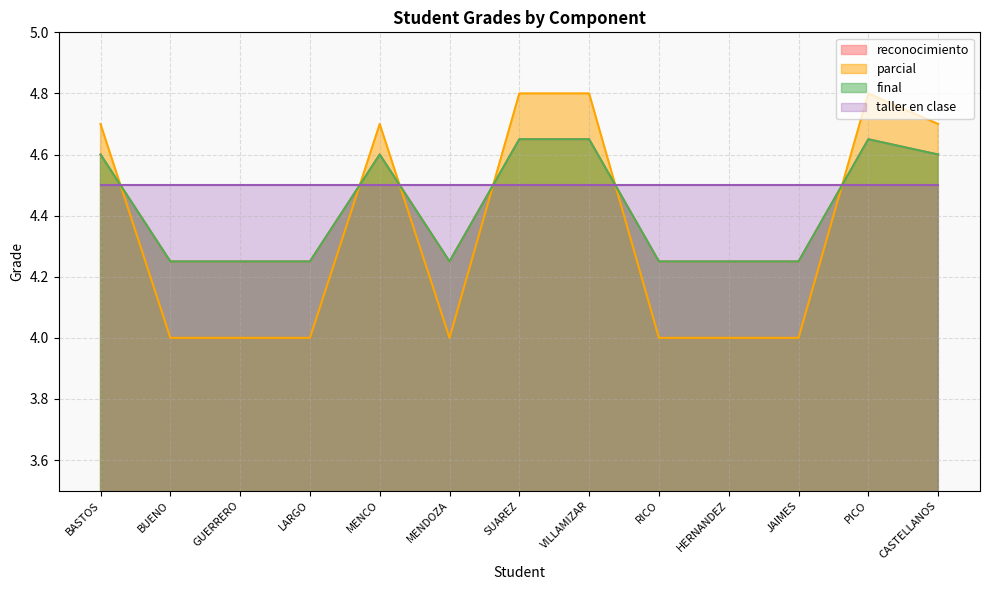

What is the difference between the highest and lowest values at CASTELLANOS?

0.1